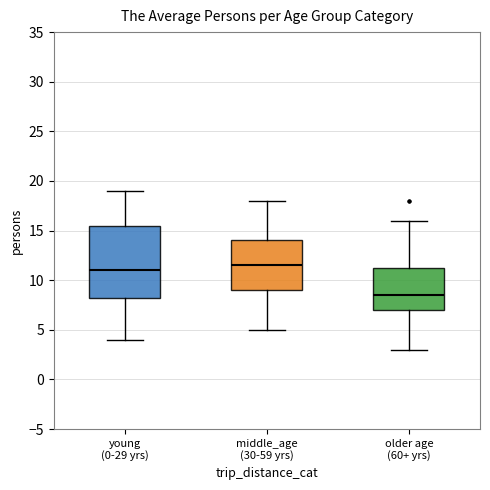

Comparing the boxes themselves (not the whiskers), which one is the tallest?

young (0-29 yrs)